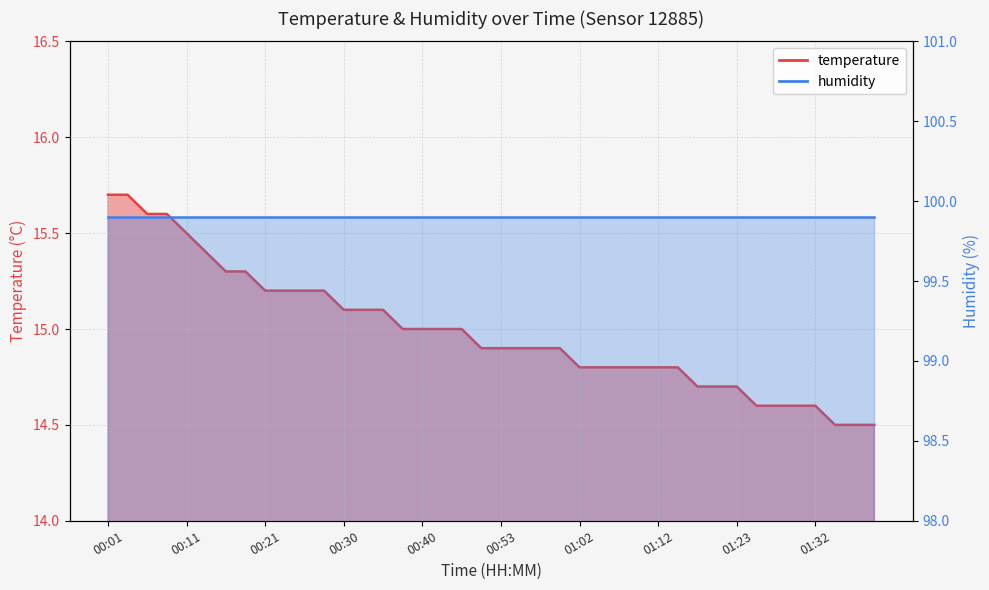

List the labels in order of value, largest first.

00:01, 00:03, 00:06, 00:08, 00:11, 00:13, 00:16, 00:18, 00:21, 00:23, 00:26, 00:28, 00:30, 00:33, 00:35, 00:38, 00:40, 00:43, 00:48, 00:50, 00:53, 00:55, 00:58, 01:00, 01:02, 01:05, 01:07, 01:10, 01:12, 01:15, 01:18, 01:20, 01:23, 01:25, 01:28, 01:30, 01:32, 01:35, 01:37, 01:40